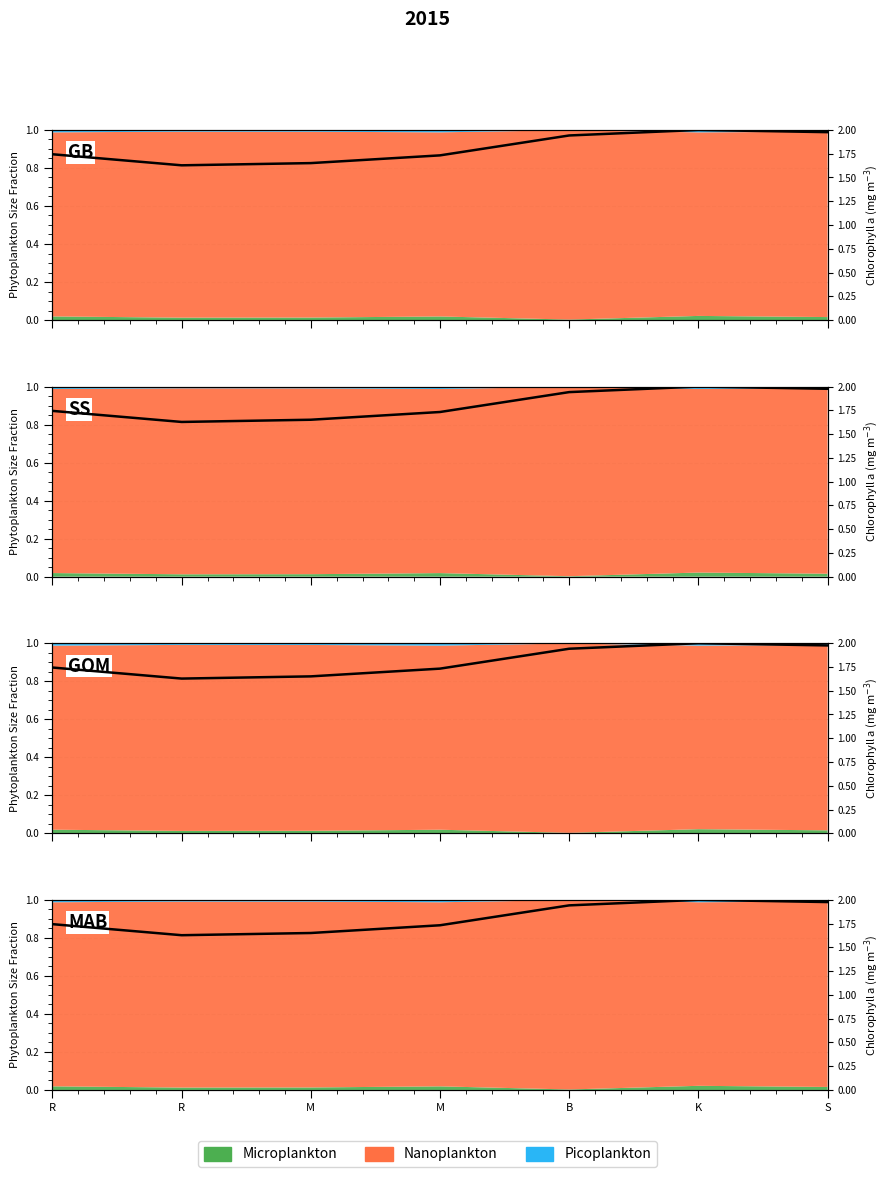

Reading right to left, what are all the values shown in this chart?

2.0	2.0	1.9	1.7	1.7	1.6	1.7